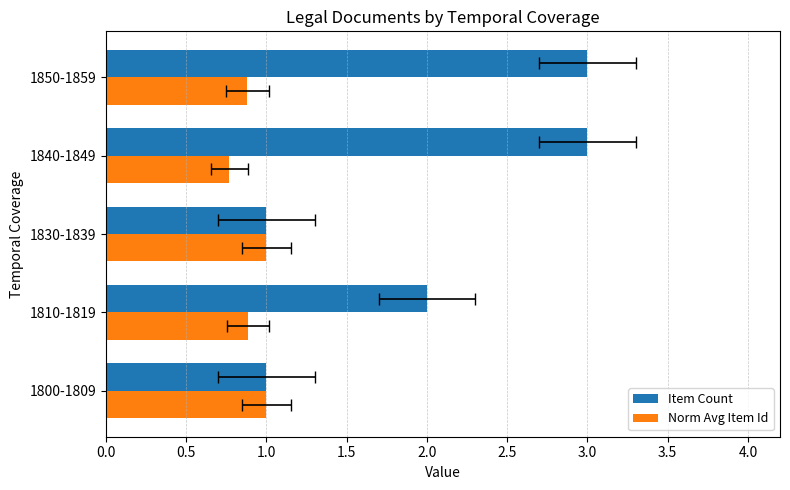

Read the Item Count value at 1830-1839.

1.0